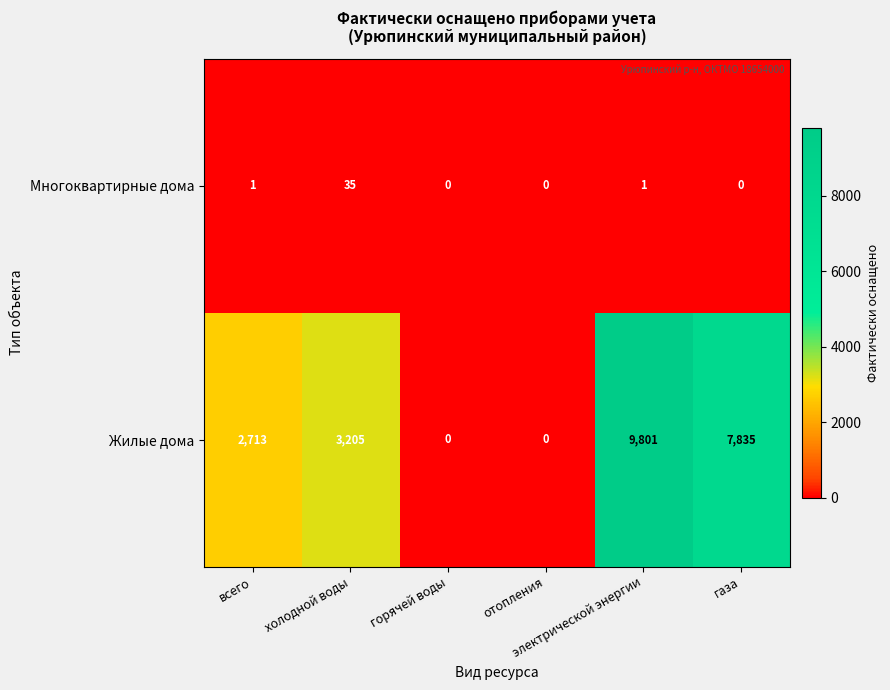

What is the maximum value shown in the chart?

9801